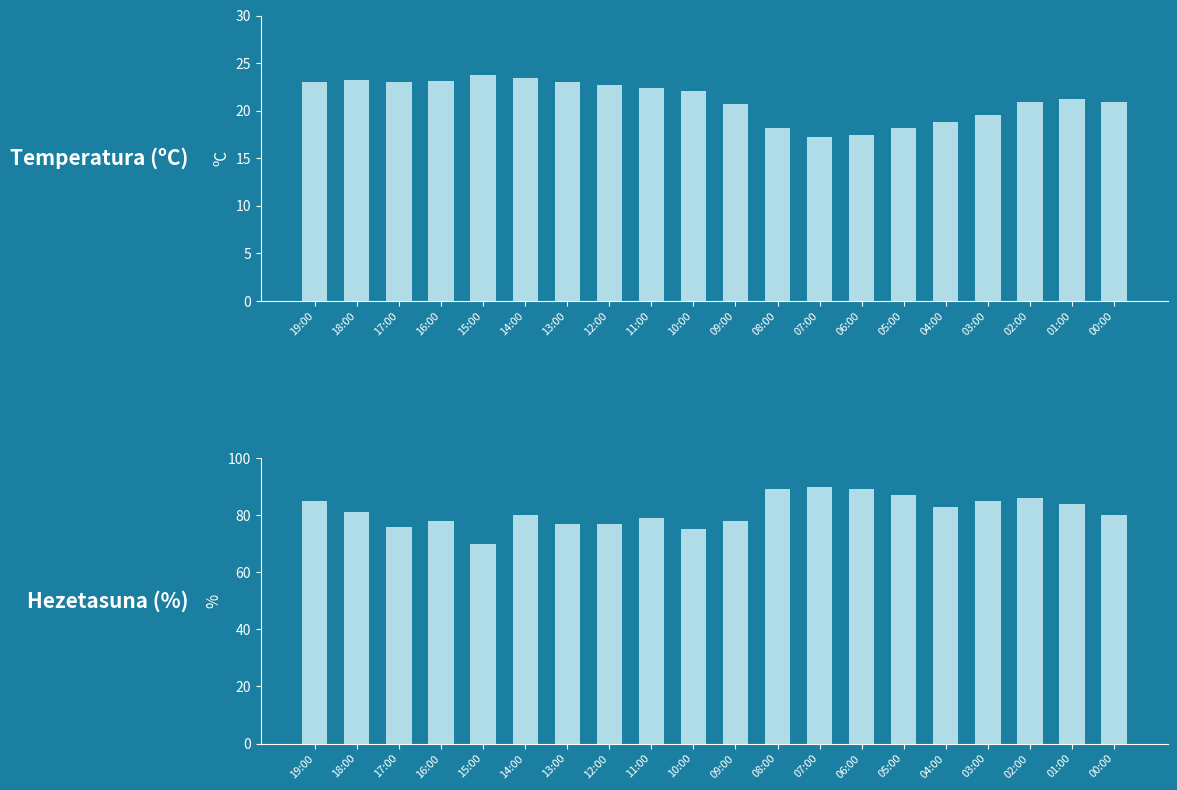

How many values in the Tenperatura (ºC) series are below 22?

10